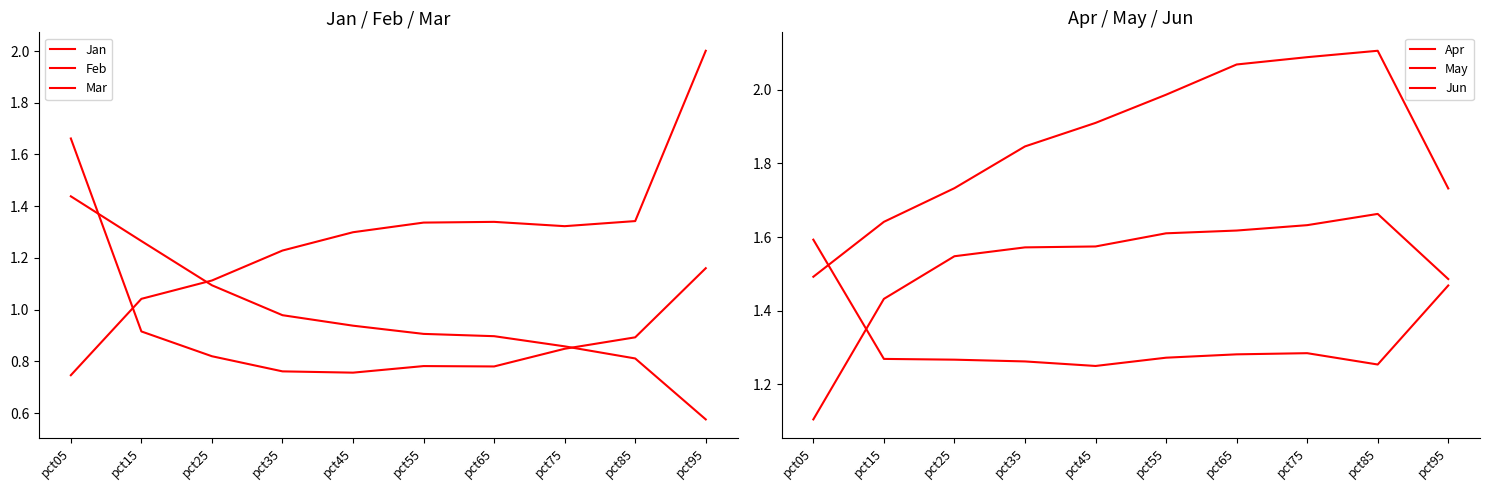

At which label does Mar first exceed 1?

pct15